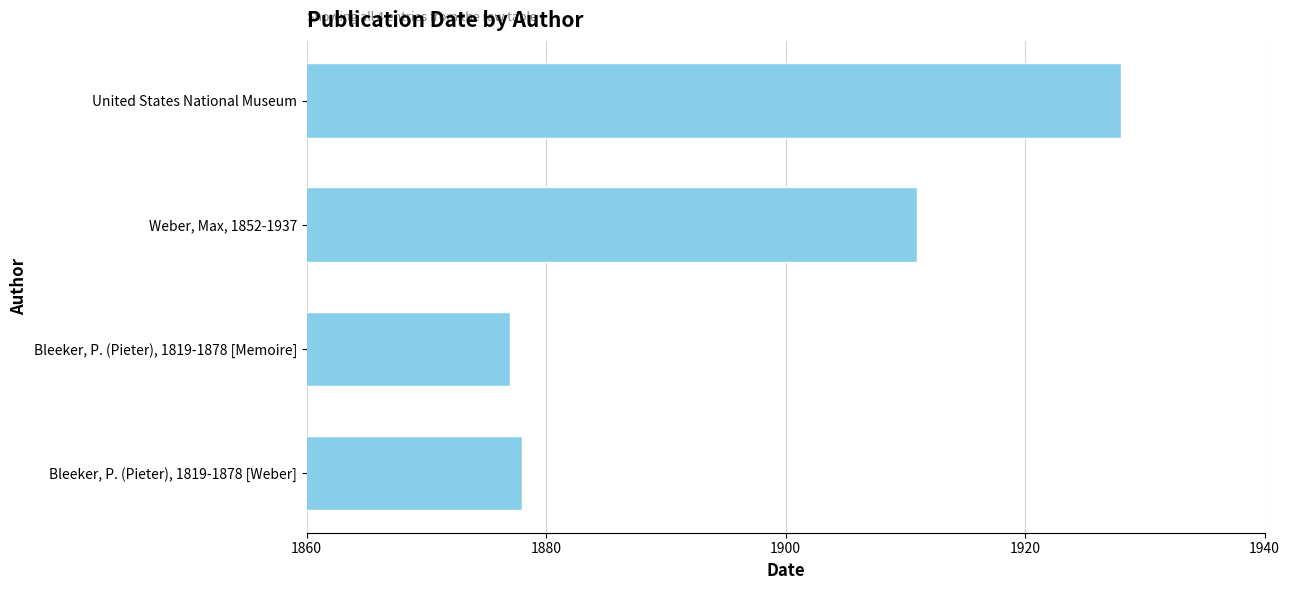

How many bars are there in total?

4